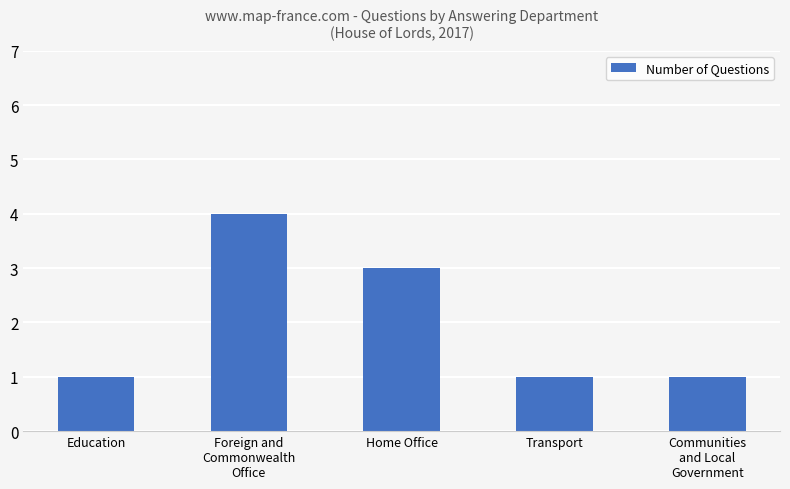

True or false: the data shows 1 at Foreign and
Commonwealth
Office.

False